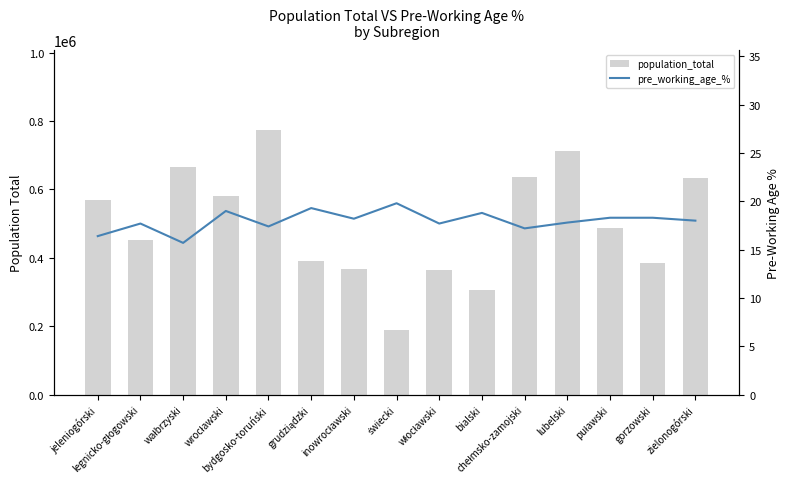

Rank the series by their maximum value, from highest to lowest.

population_total, pre_working_age_%